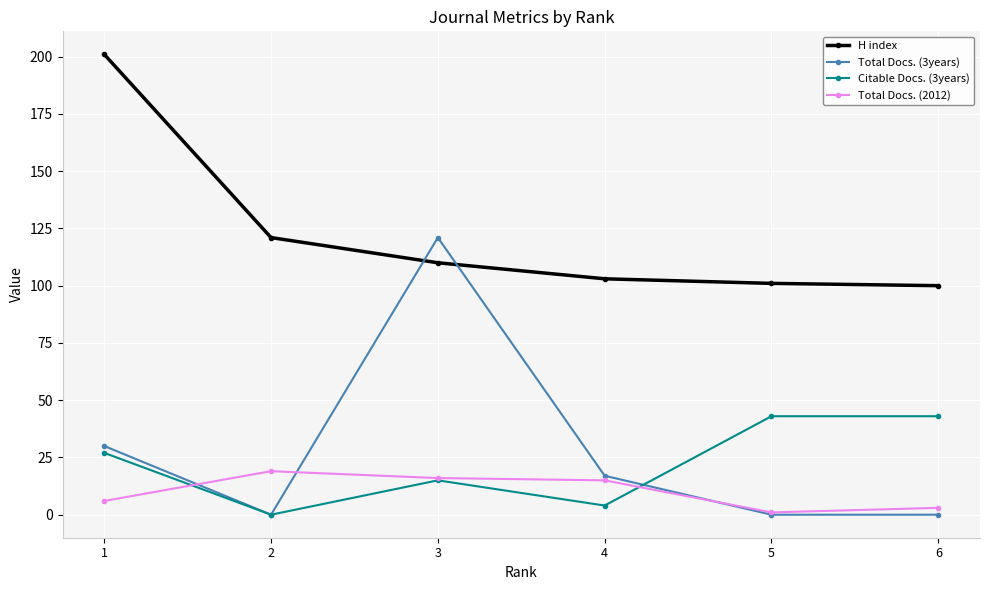

Is it true that Total Docs. (2012) equals 24 at 4?

False